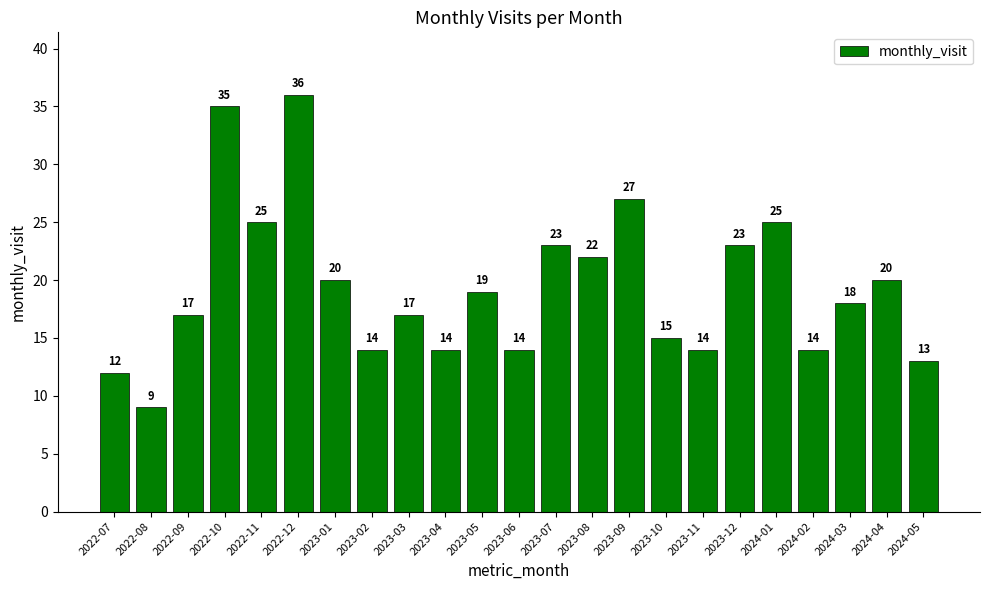

Between 2022-08 and 2023-02, which is larger?

2023-02